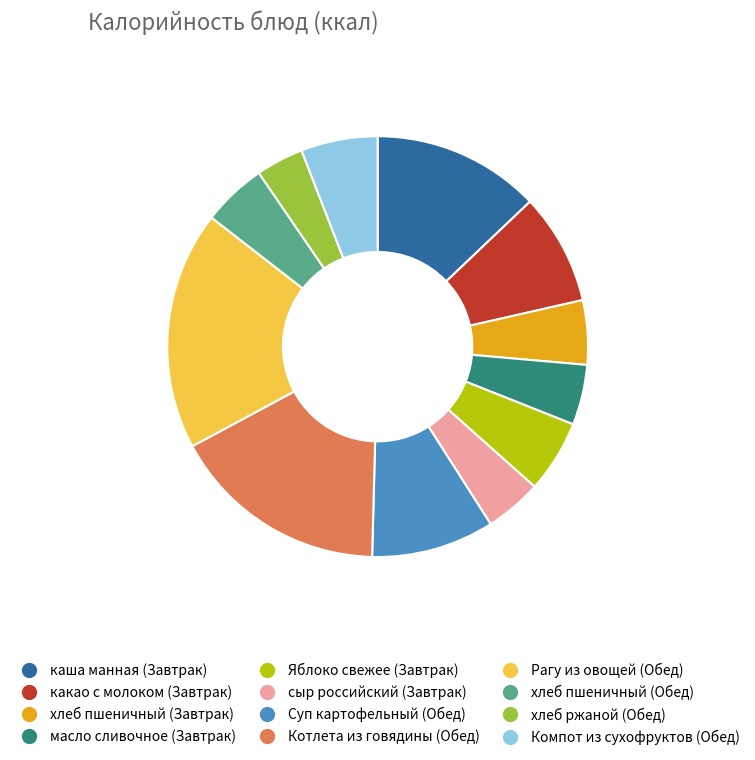

What is the smallest slice in the pie chart?

хлеб ржаной (Обед)